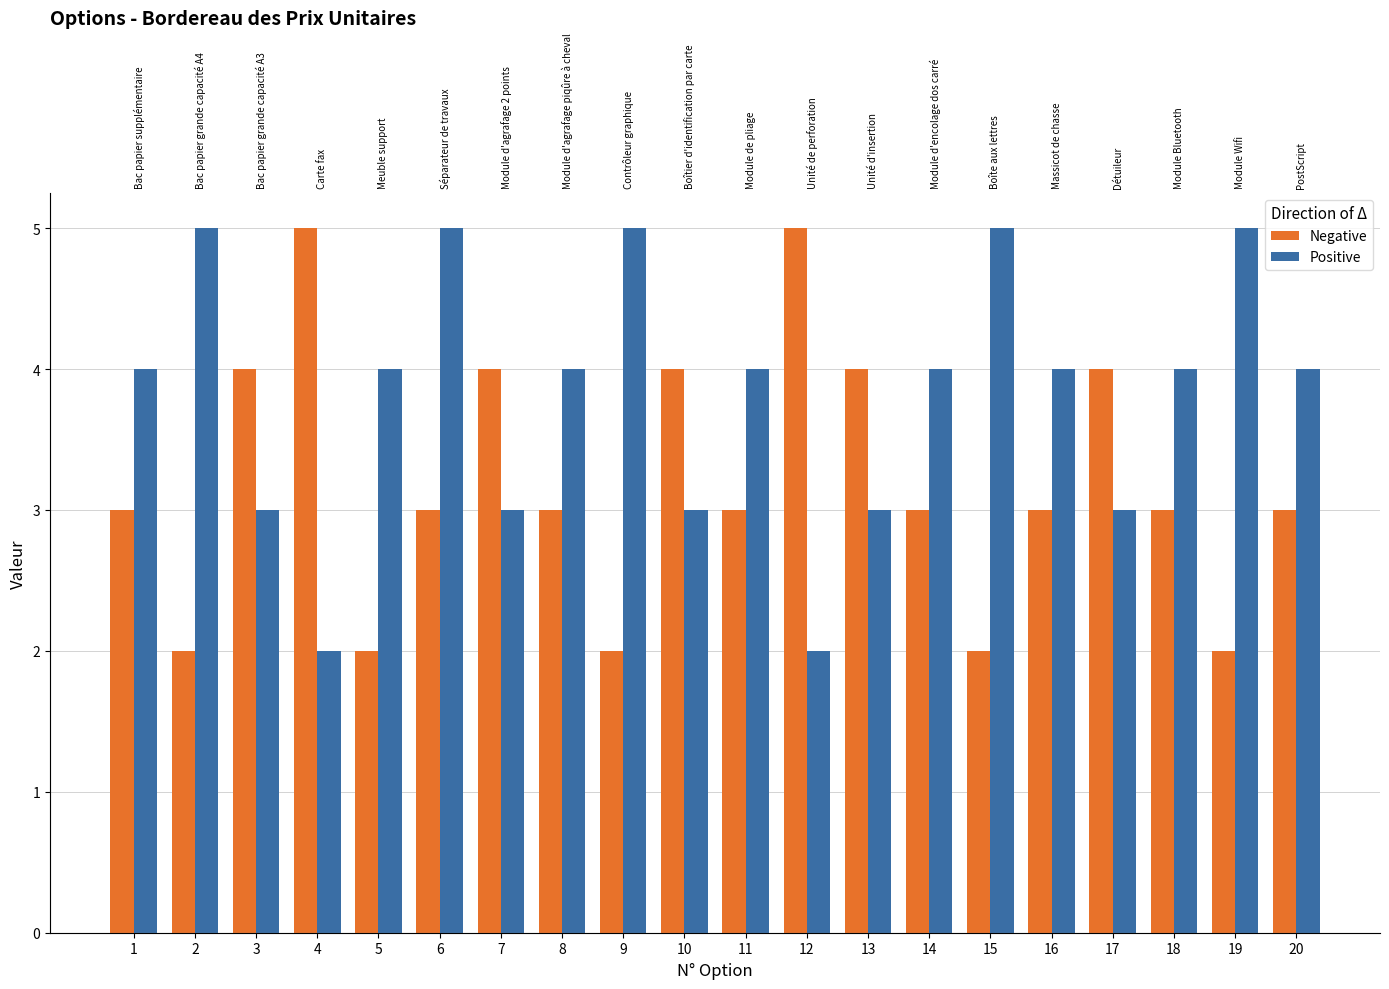

Which series has the largest total across all categories?

Positive